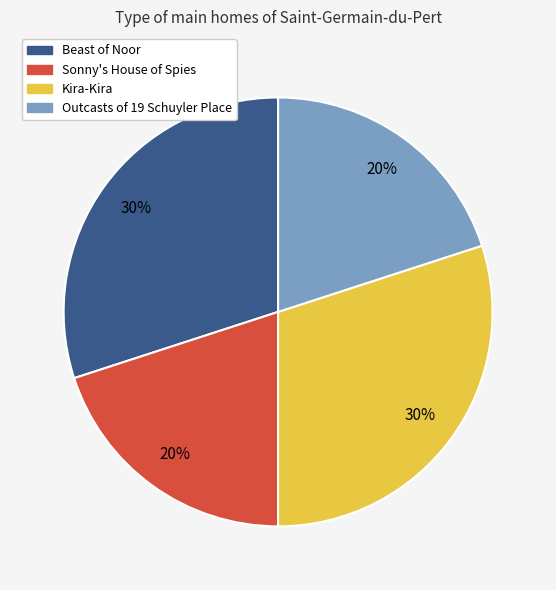

To the nearest percent, what portion does Outcasts of 19 Schuyler Place represent?

20%